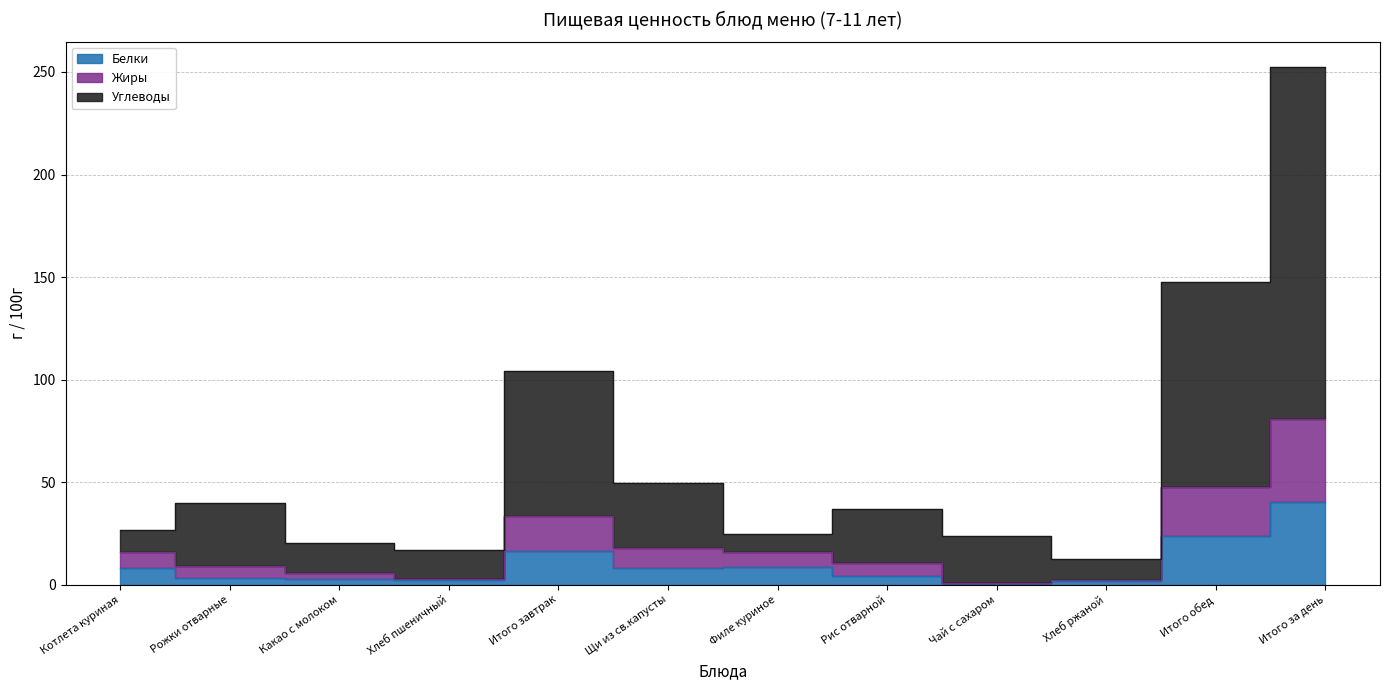

List the series in order of their peak value, highest first.

Углеводы, Жиры, Белки